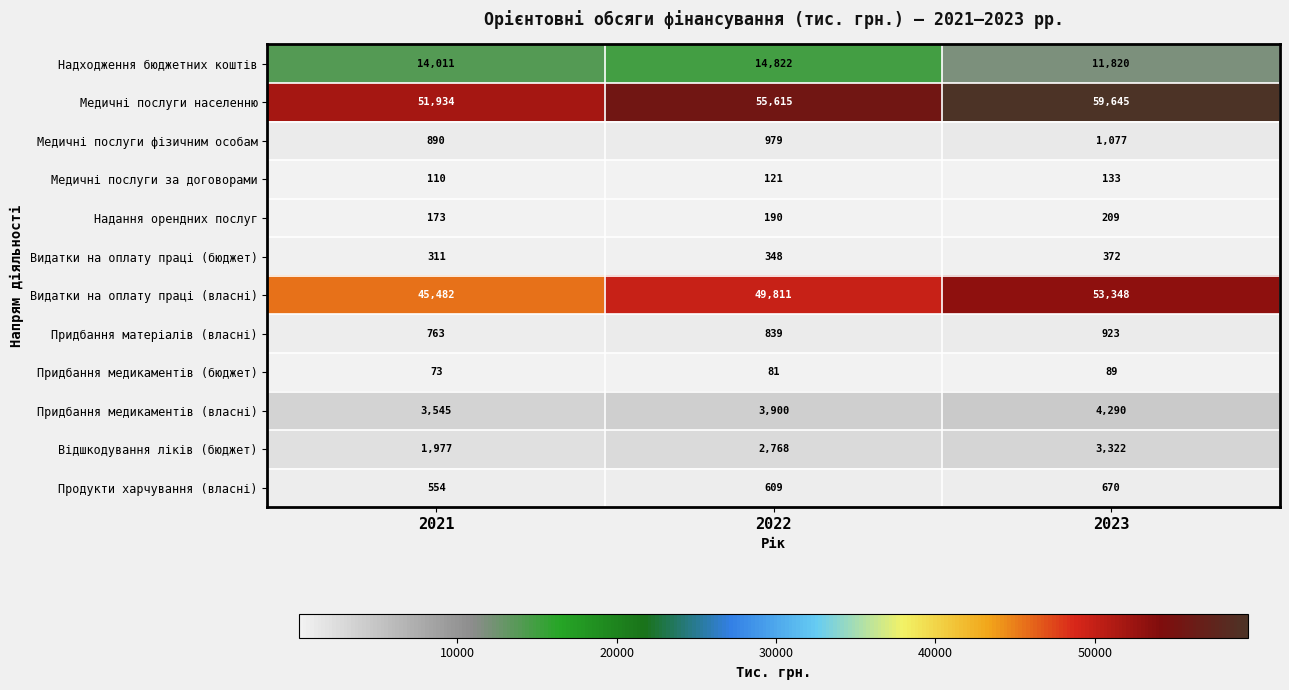

At which label does Продукти харчування (власні) reach its peak?

2023